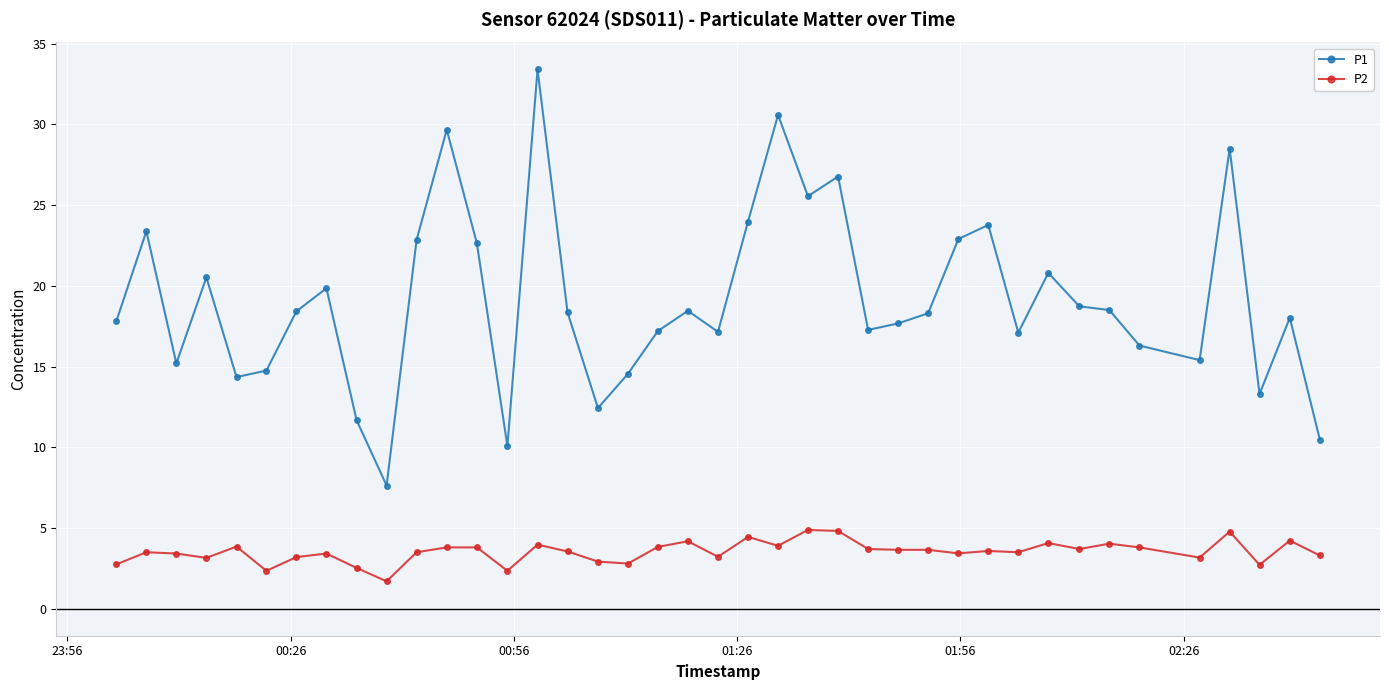

Which series has the widest spread of values?

P1